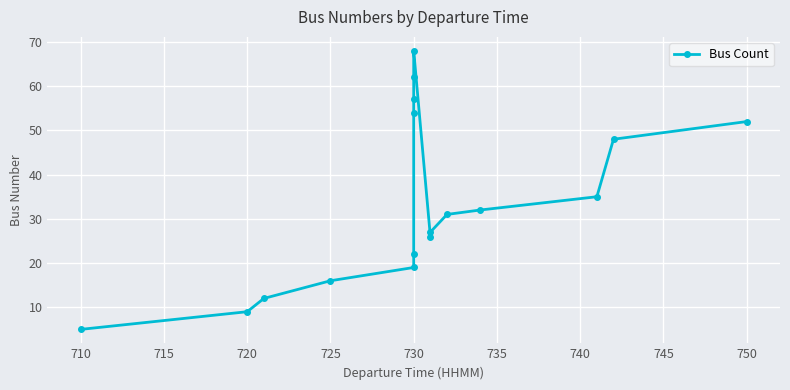

What is the difference between the maximum and second lowest values?

59